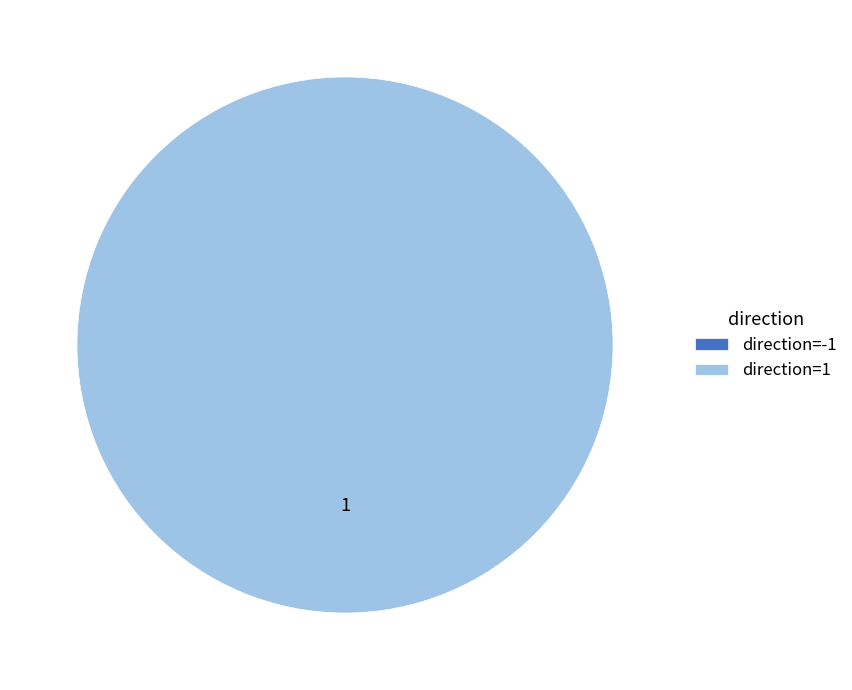

Is direction=-1 the majority of the pie?

No